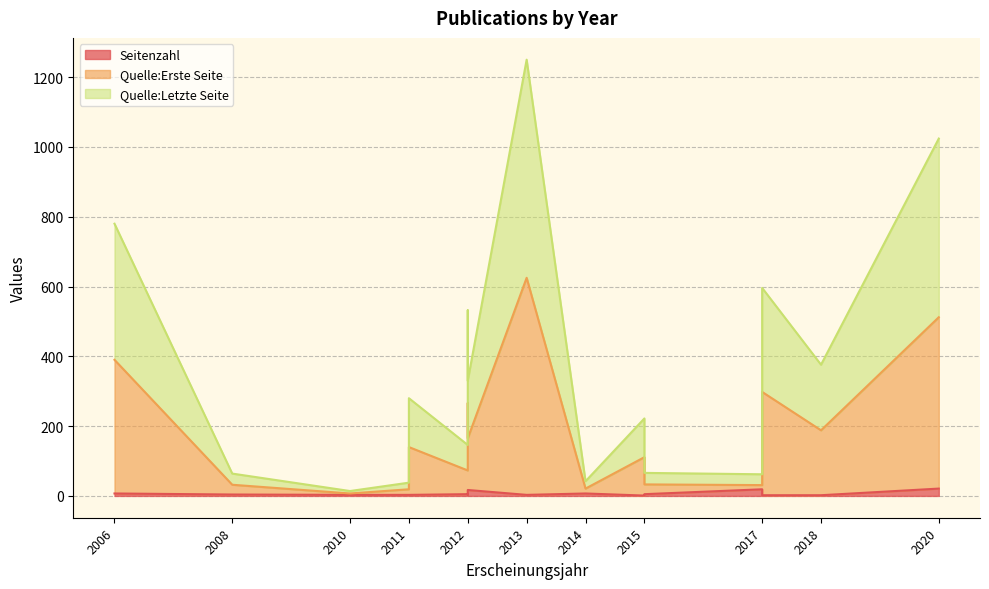

Is it true that Quelle:Letzte Seite equals 780 at 2006?

True